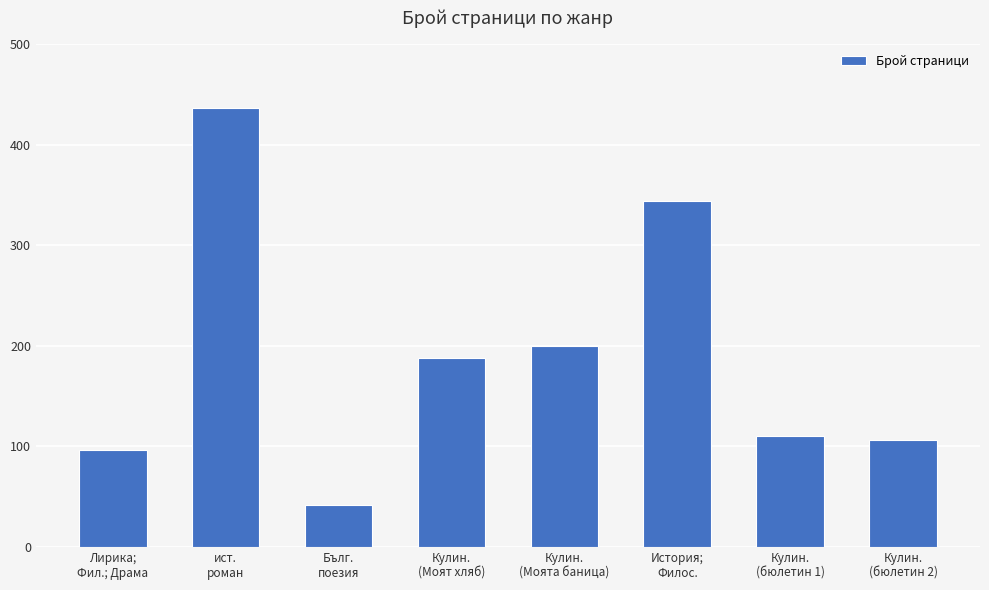

How many bars are there in total?

8